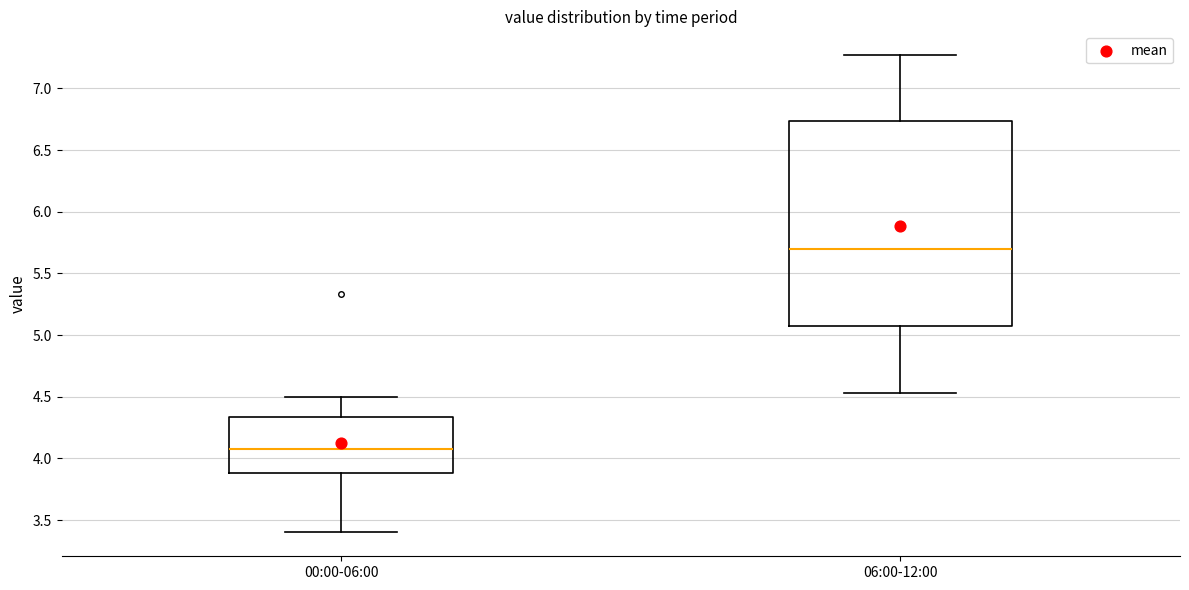

Which box is the tallest, from its lower edge to its upper edge?

06:00-12:00